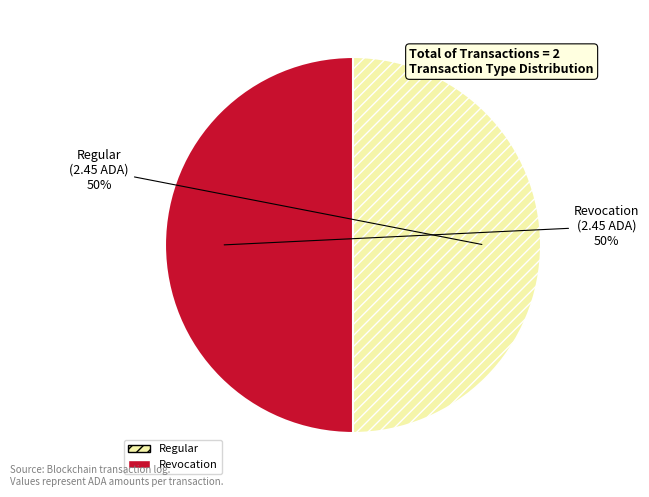

To the nearest percent, what is the combined percentage of Revocation and Regular?

100%